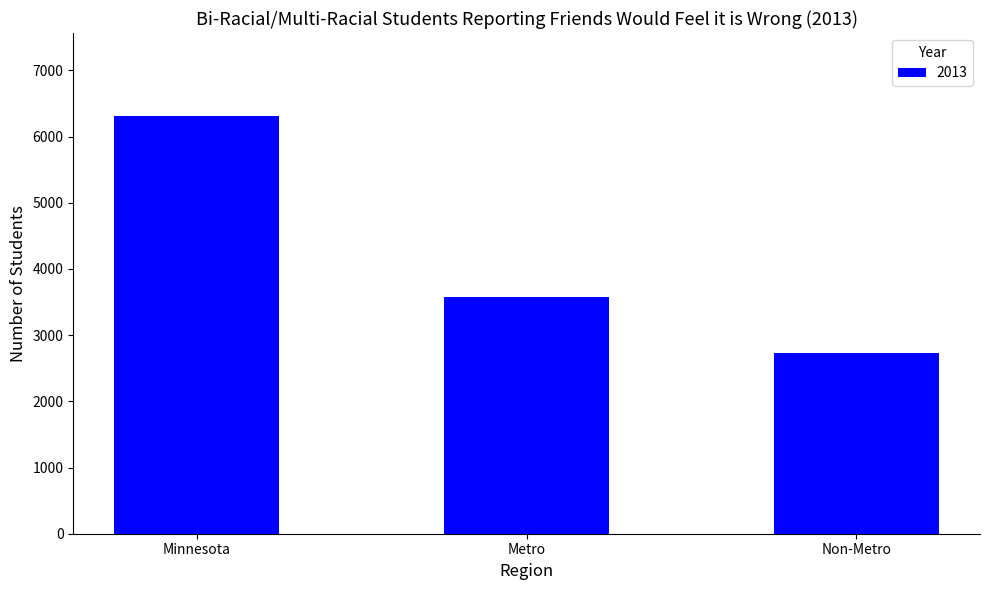

What is the average value?

4202